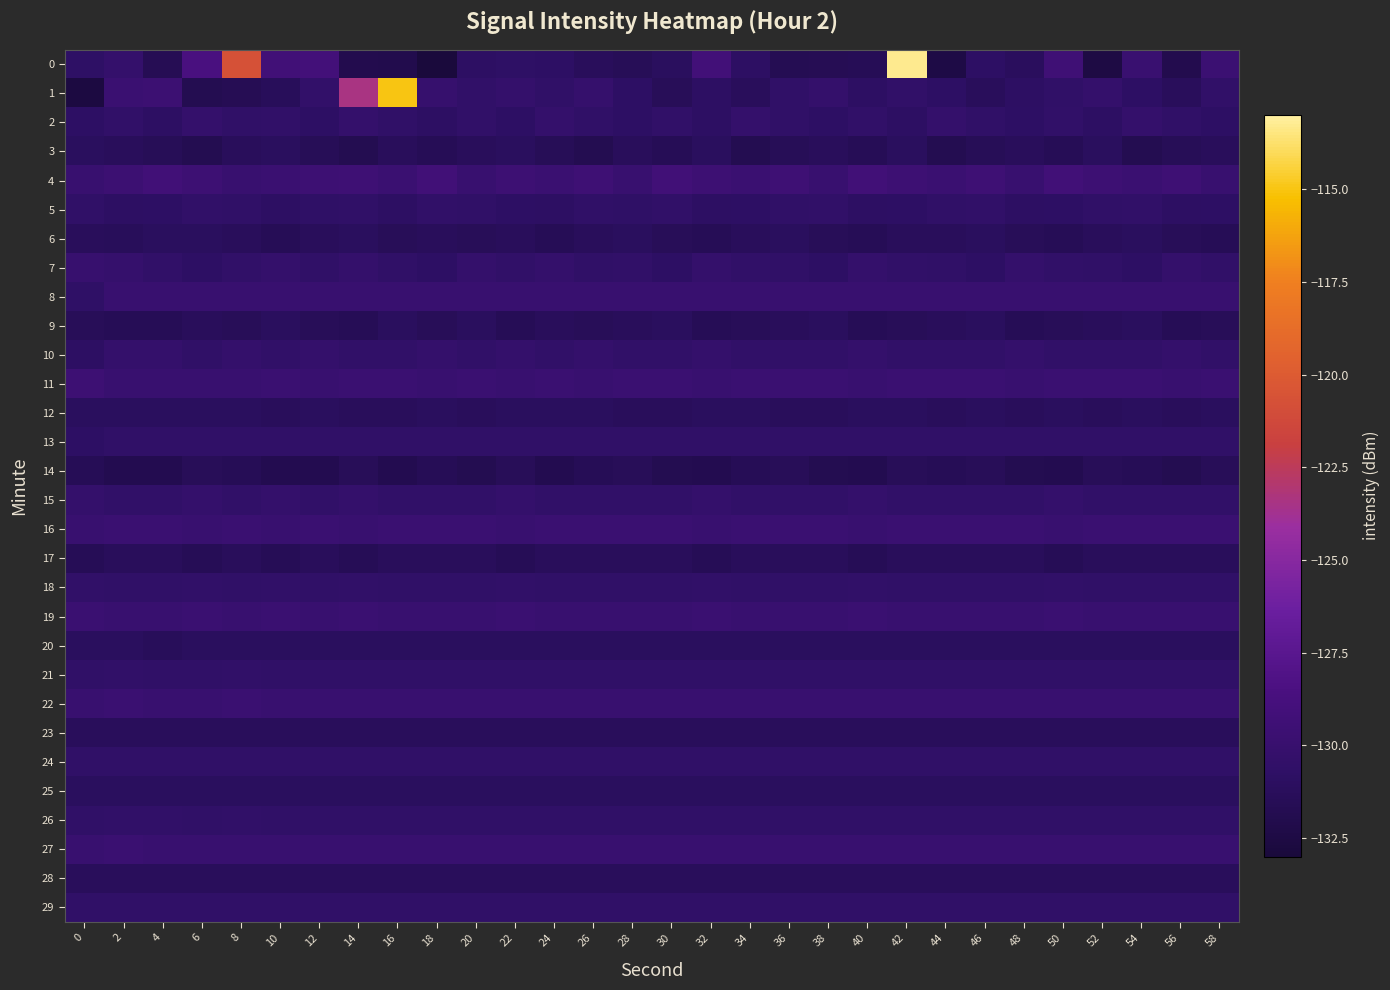

At 18, list the series in order from largest to smallest.

4, 16, 8, 11, 19, 22, 27, 1, 10, 5, 15, 13, 21, 26, 18, 24, 29, 7, 2, 12, 20, 25, 6, 17, 23, 28, 9, 3, 14, 0